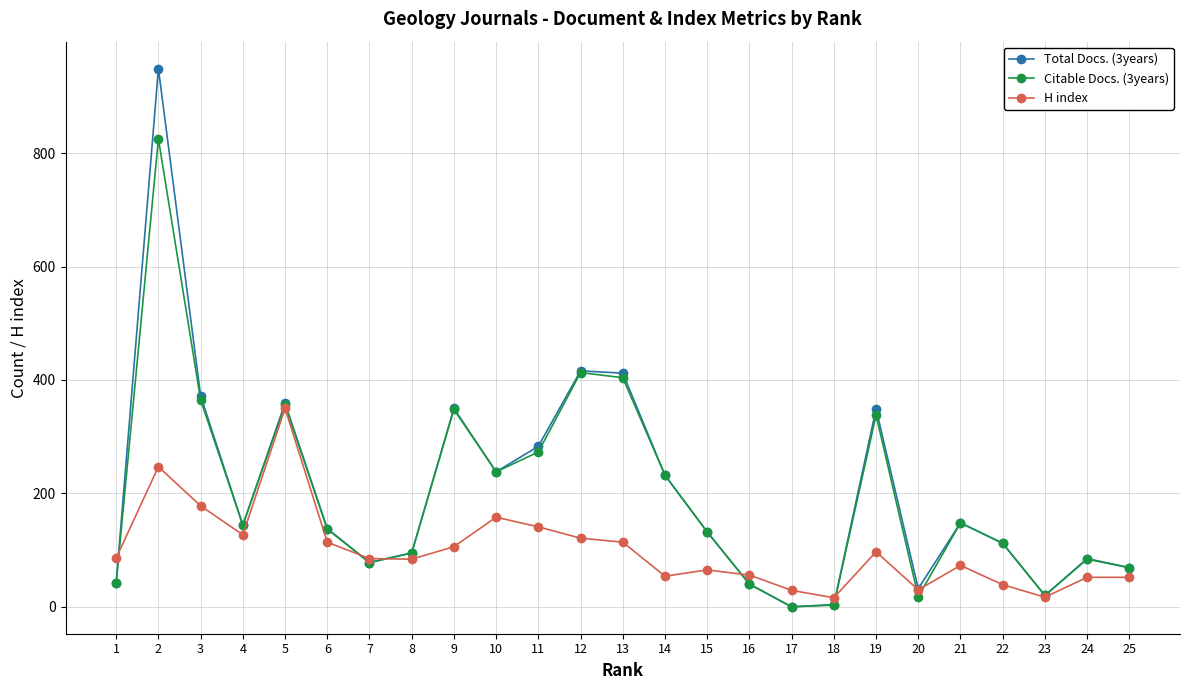

True or false: Total Docs. (3years) has more than 2 points higher than both neighbors.

True